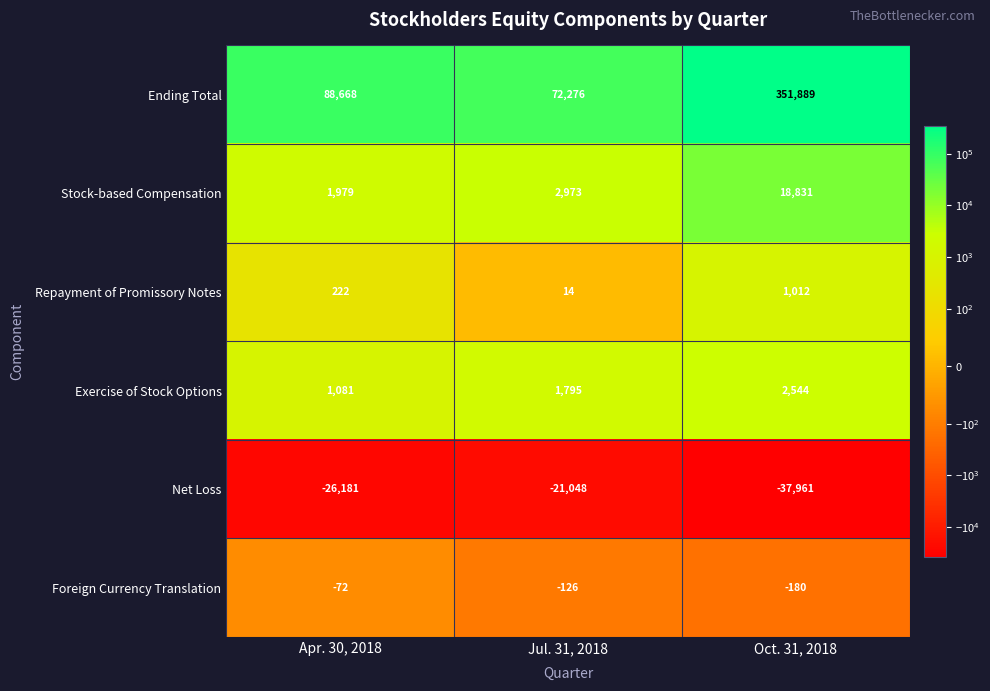

At which category is the sum across all series the highest?

Oct. 31, 2018